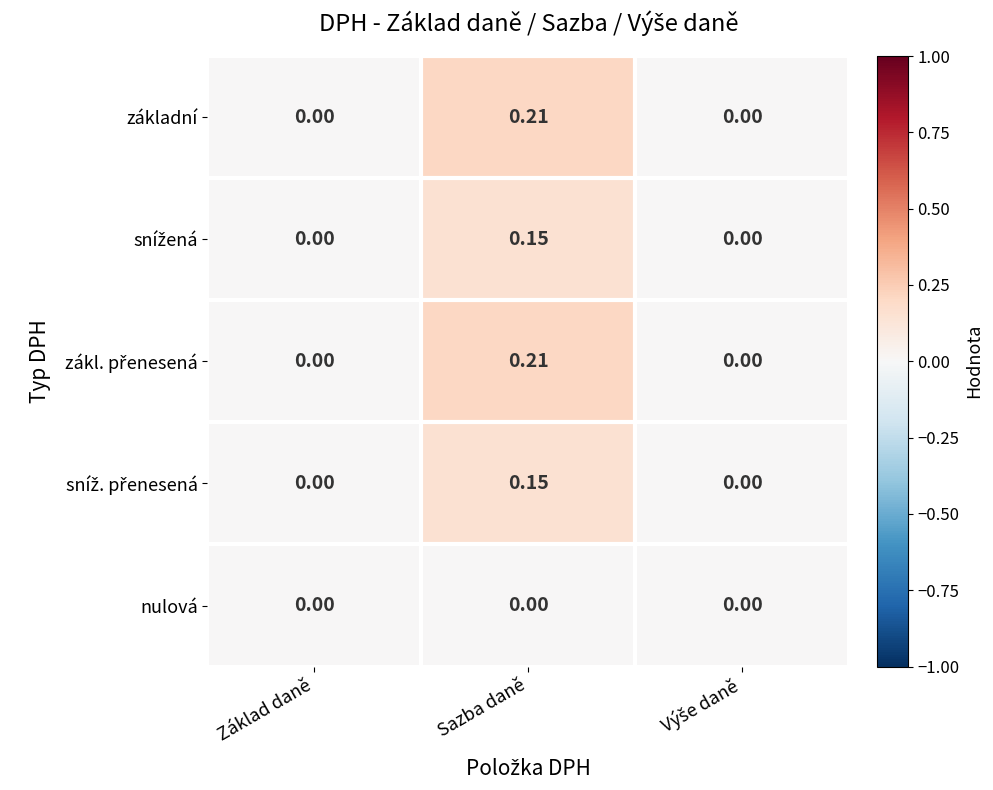

At which category is the sum across all series the highest?

Sazba daně